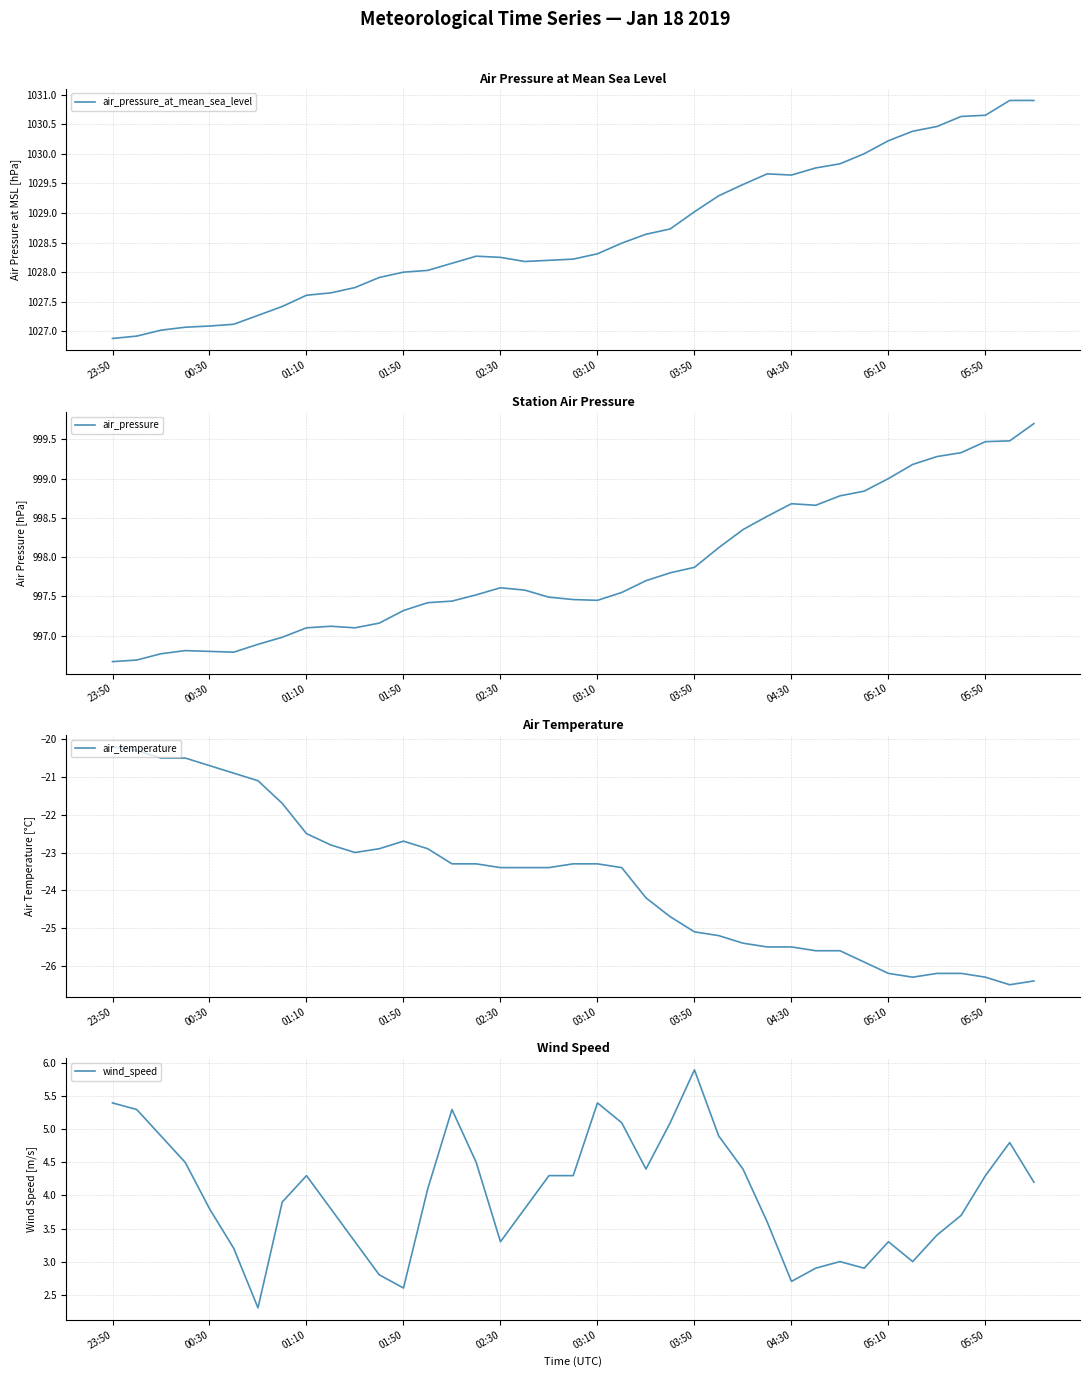

Reading left to right, what are all the values shown in this chart?

air_pressure_at_mean_sea_level: 1026.9	1026.9	1027.0	1027.1	1027.1	1027.1	1027.3	1027.4	1027.6	1027.7	1027.7	1027.9	1028.0	1028.0	1028.2	1028.3	1028.2	1028.2	1028.2	1028.2	1028.3	1028.5	1028.6	1028.7	1029.0	1029.3	1029.5	1029.7	1029.6	1029.8	1029.8	1030.0	1030.2	1030.4	1030.5	1030.6	1030.7	1030.9	1030.9
air_pressure: 996.7	996.7	996.8	996.8	996.8	996.8	996.9	997.0	997.1	997.1	997.1	997.2	997.3	997.4	997.4	997.5	997.6	997.6	997.5	997.5	997.5	997.5	997.7	997.8	997.9	998.1	998.4	998.5	998.7	998.7	998.8	998.8	999.0	999.2	999.3	999.3	999.5	999.5	999.7
air_temperature: -20.2	-20.3	-20.5	-20.5	-20.7	-20.9	-21.1	-21.7	-22.5	-22.8	-23.0	-22.9	-22.7	-22.9	-23.3	-23.3	-23.4	-23.4	-23.4	-23.3	-23.3	-23.4	-24.2	-24.7	-25.1	-25.2	-25.4	-25.5	-25.5	-25.6	-25.6	-25.9	-26.2	-26.3	-26.2	-26.2	-26.3	-26.5	-26.4
wind_speed: 5.4	5.3	4.9	4.5	3.8	3.2	2.3	3.9	4.3	3.8	3.3	2.8	2.6	4.1	5.3	4.5	3.3	3.8	4.3	4.3	5.4	5.1	4.4	5.1	5.9	4.9	4.4	3.6	2.7	2.9	3.0	2.9	3.3	3.0	3.4	3.7	4.3	4.8	4.2